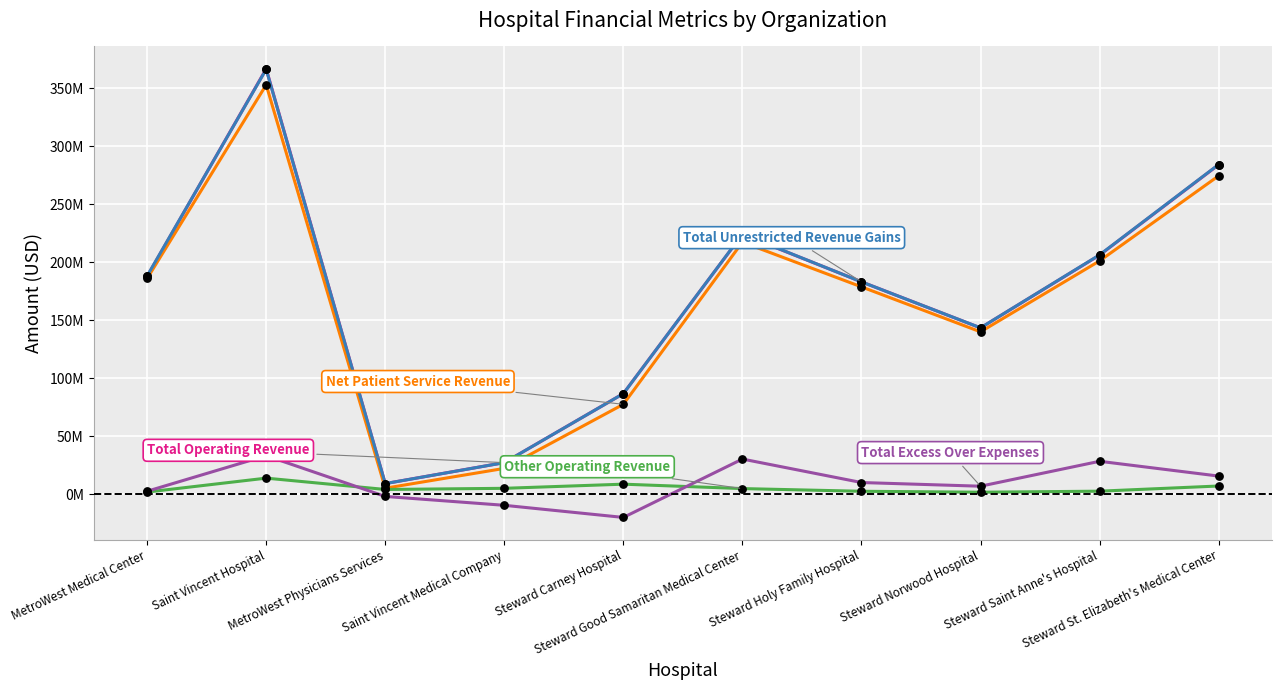

Is this an area chart (filled region under the line)?

No